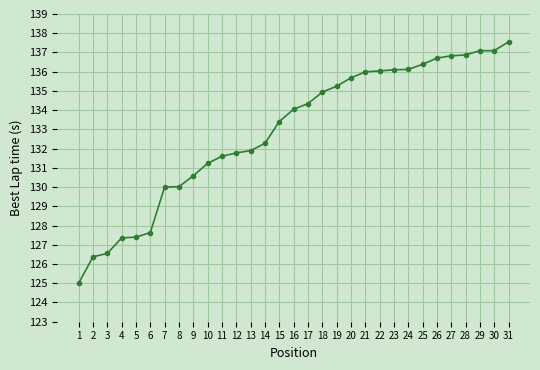

The chart shows a value of 181.2 at 29. True or false?

False